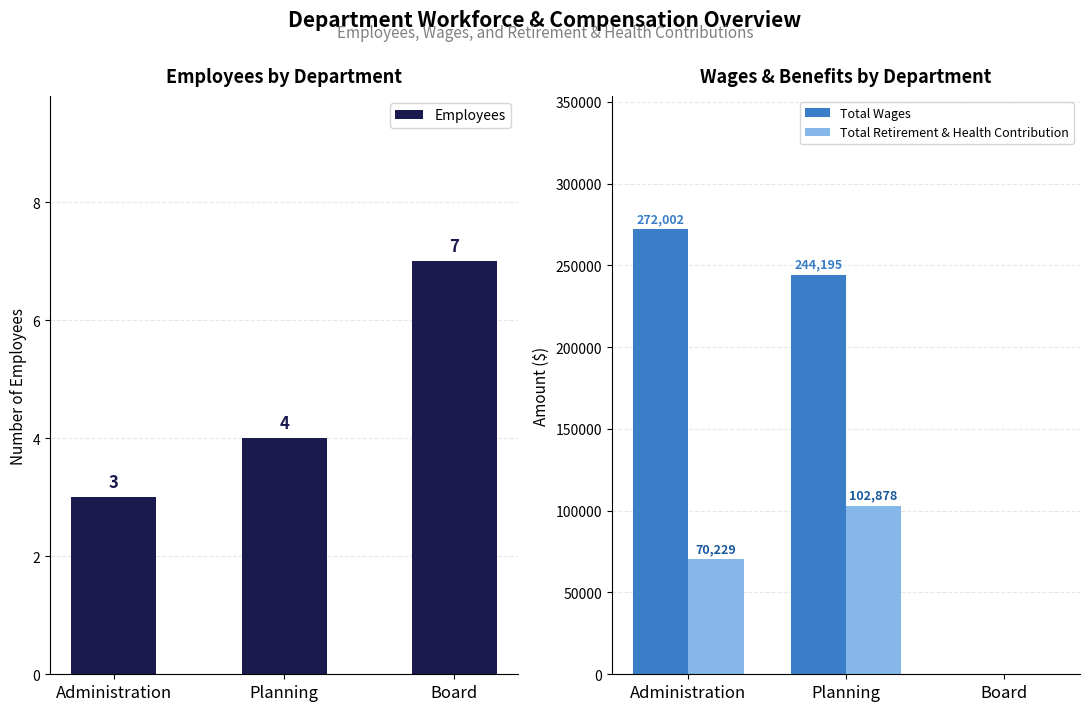

True or false: Employees has a value of 7 at Board.

True